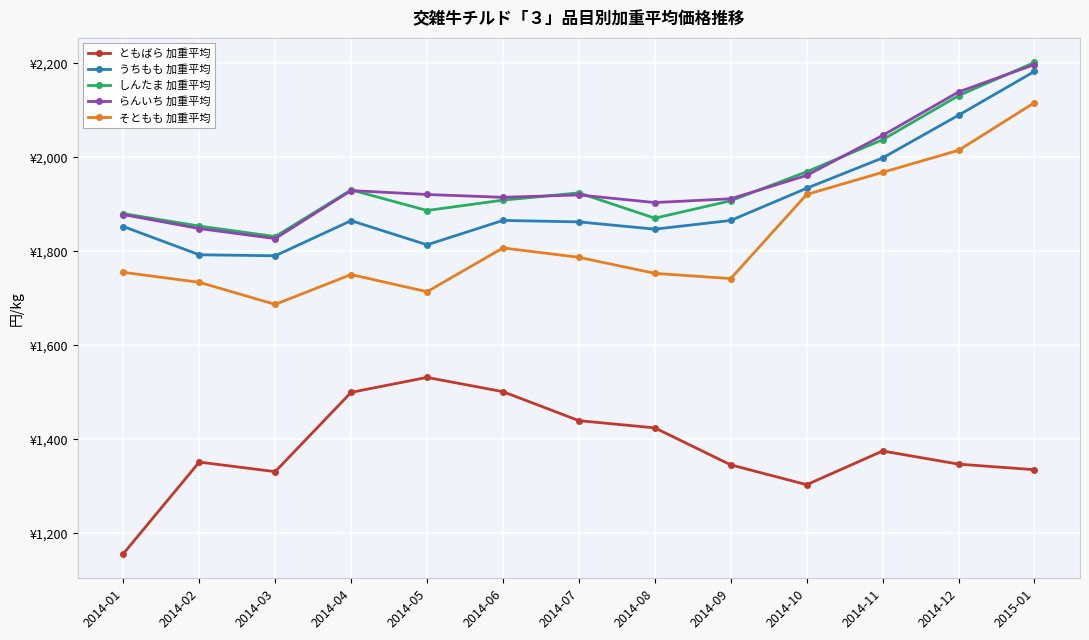

Is the value of ともばら 加重平均 at 2014-10 greater than the value of しんたま 加重平均 at 2014-07?

No